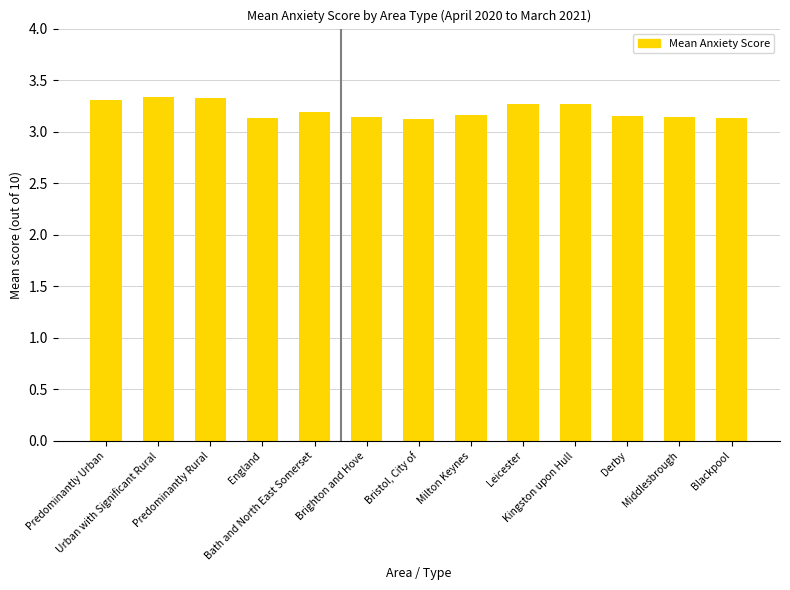

What is the difference between the second highest and second lowest values?

0.2